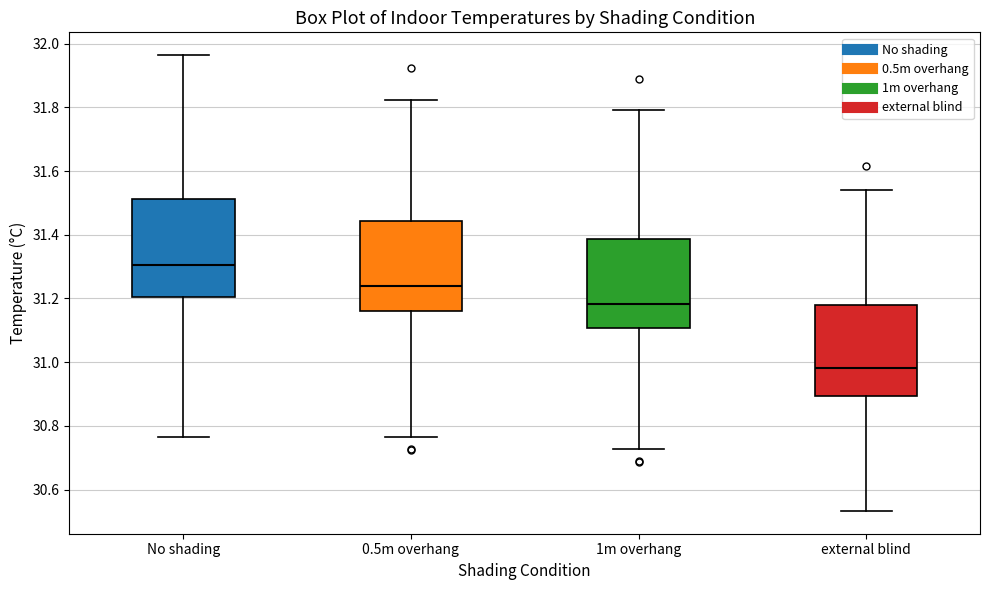

Reading left to right, transcribe this box plot: for each box, give where its median line is, the range the box spans, and where its two whiskers end, as read against the y-axis. The values are not printed on the chart, so give them approximately, as read against the axis.

No shading: median 31.30, box 31.20 to 31.52, whiskers 30.76 to 31.96
0.5m overhang: median 31.24, box 31.16 to 31.44, whiskers 30.76 to 31.82
1m overhang: median 31.18, box 31.10 to 31.38, whiskers 30.72 to 31.80
external blind: median 30.98, box 30.90 to 31.18, whiskers 30.54 to 31.54